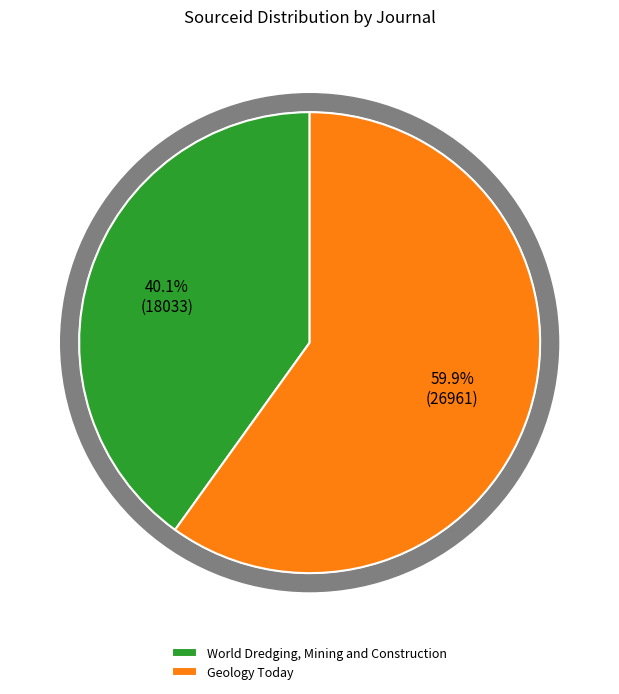

Rank the categories by value from highest to lowest.

Geology Today, World Dredging, Mining and Construction